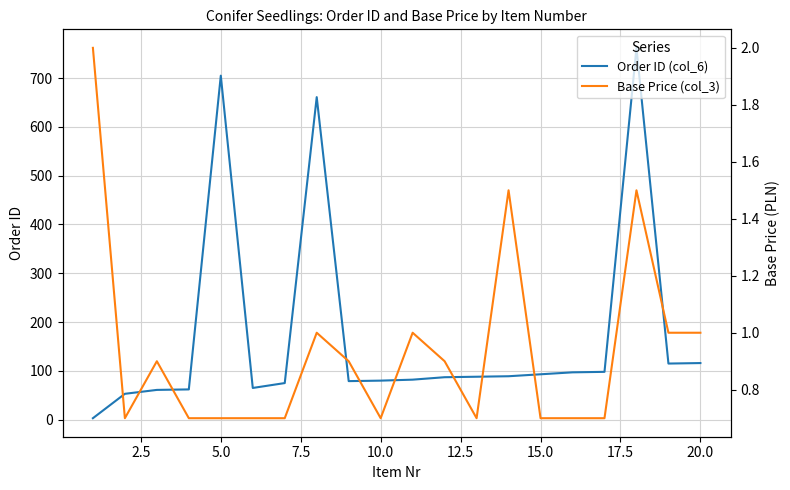

Is it true that Order ID (col_6) equals 116 at 20.0?

True